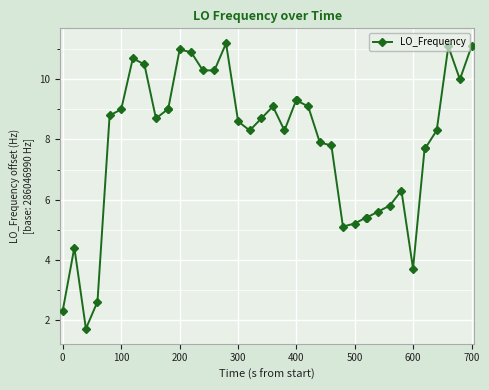

What is the difference between the second highest and minimum values?

9.4